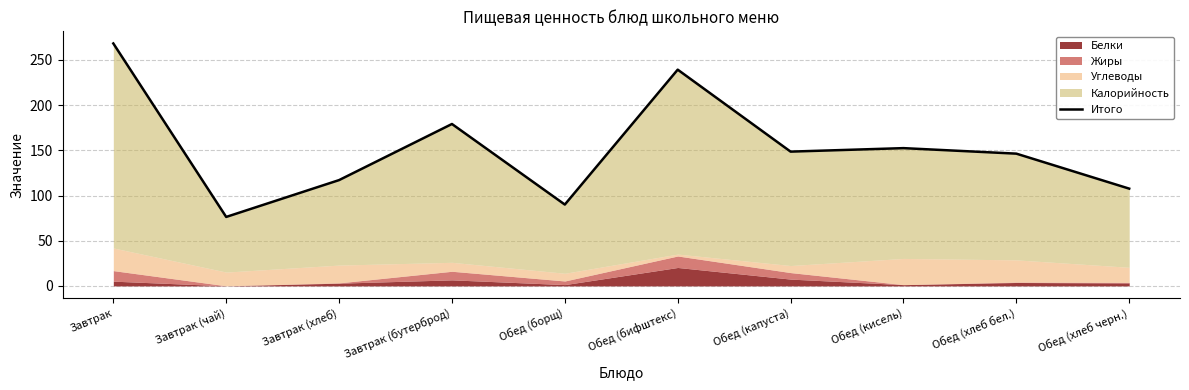

What is the difference between the values at Обед (бифштекс) and Обед (хлеб черн.)?

131.6